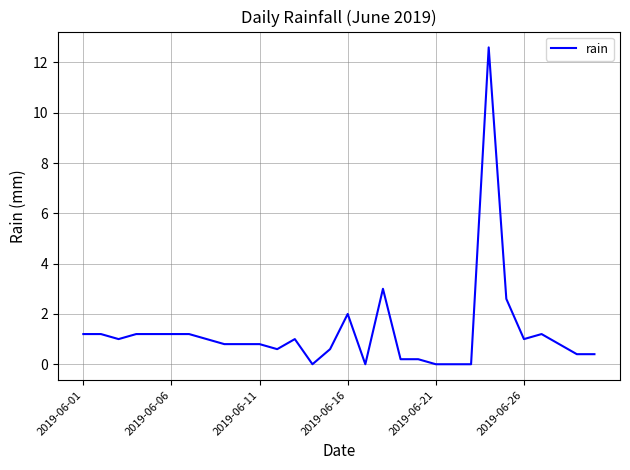

What is the maximum value shown in the chart?

12.6